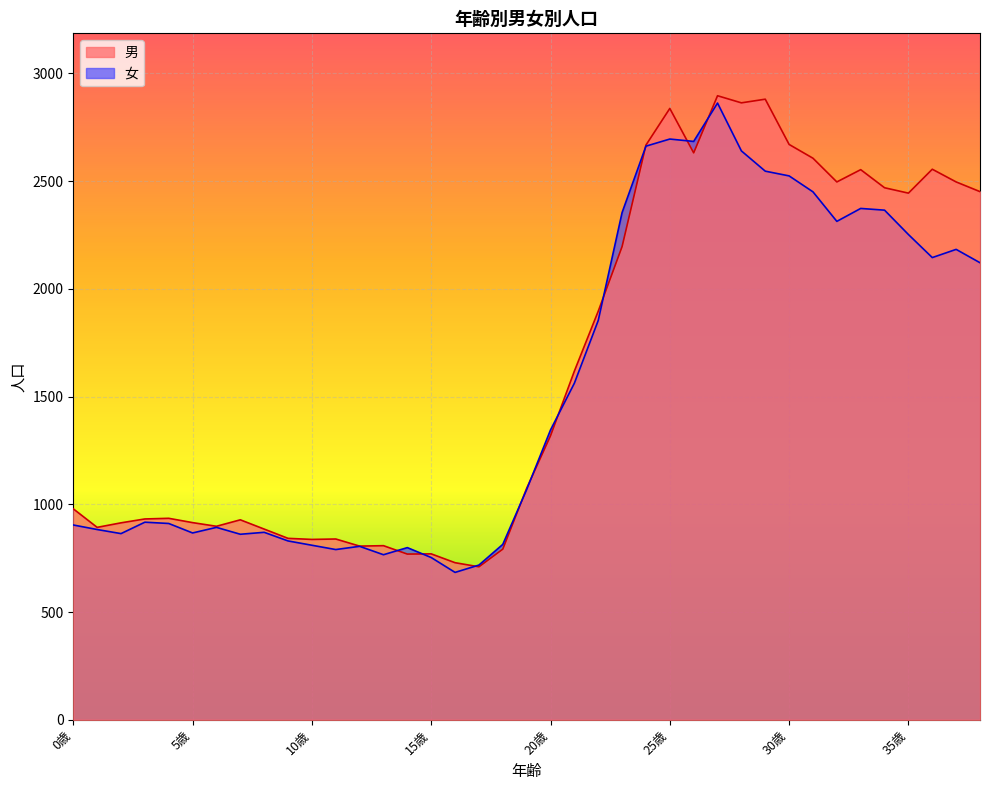

Which series ends up on top after the final intersection of 女 and 男?

男